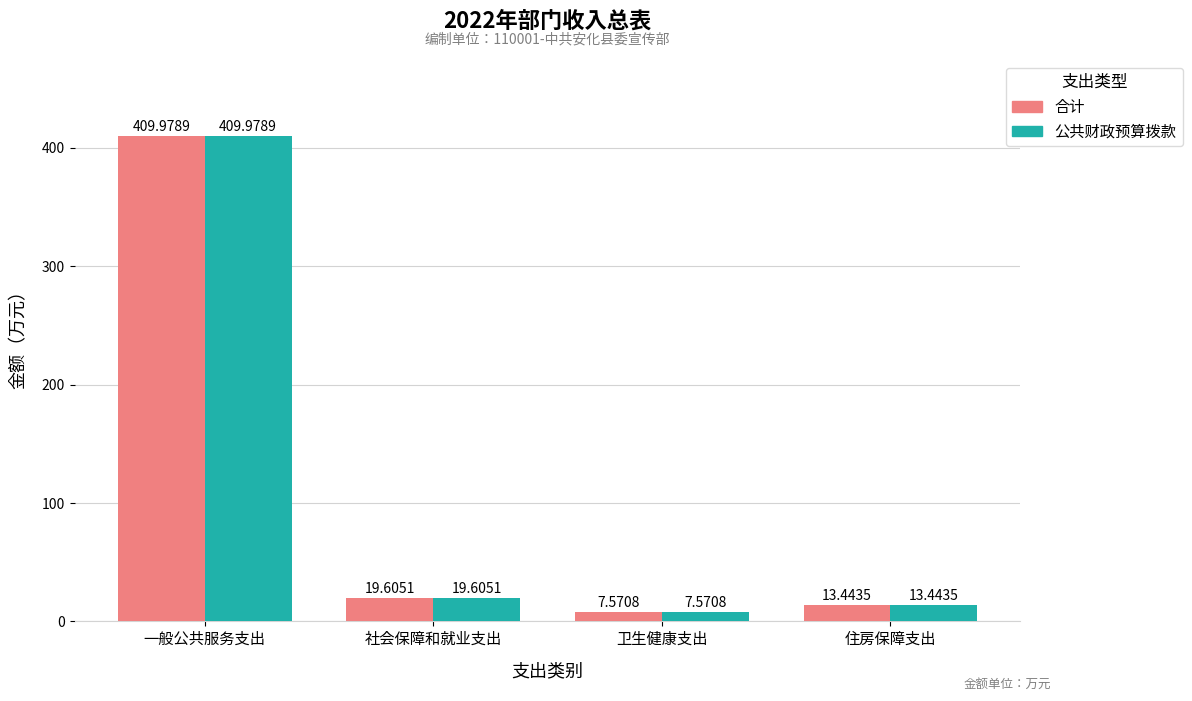

Are the bars grouped side by side (vs. stacked)?

Yes